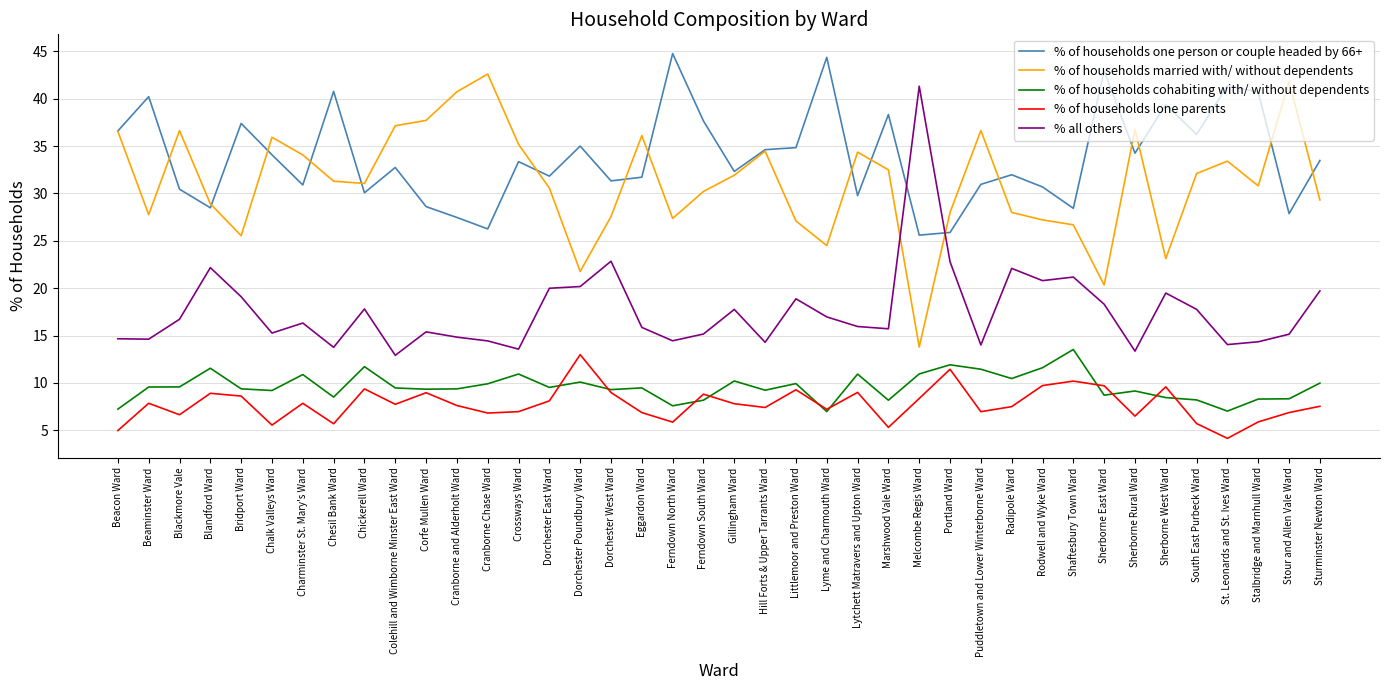

Rank the series at Sherborne Rural Ward from highest to lowest value.

% of households married with/ without dependents, % of households one person or couple headed by 66+, % all others, % of households cohabiting with/ without dependents, % of households lone parents